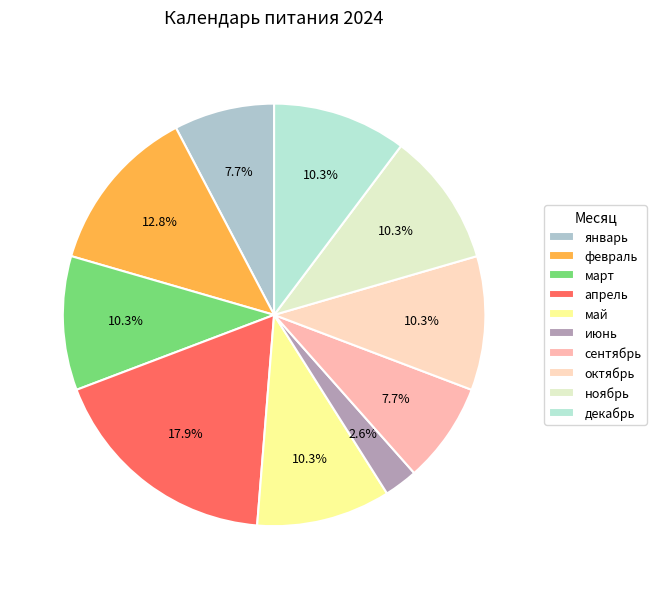

The ноябрь slice represents 25% of the pie. True or false?

False